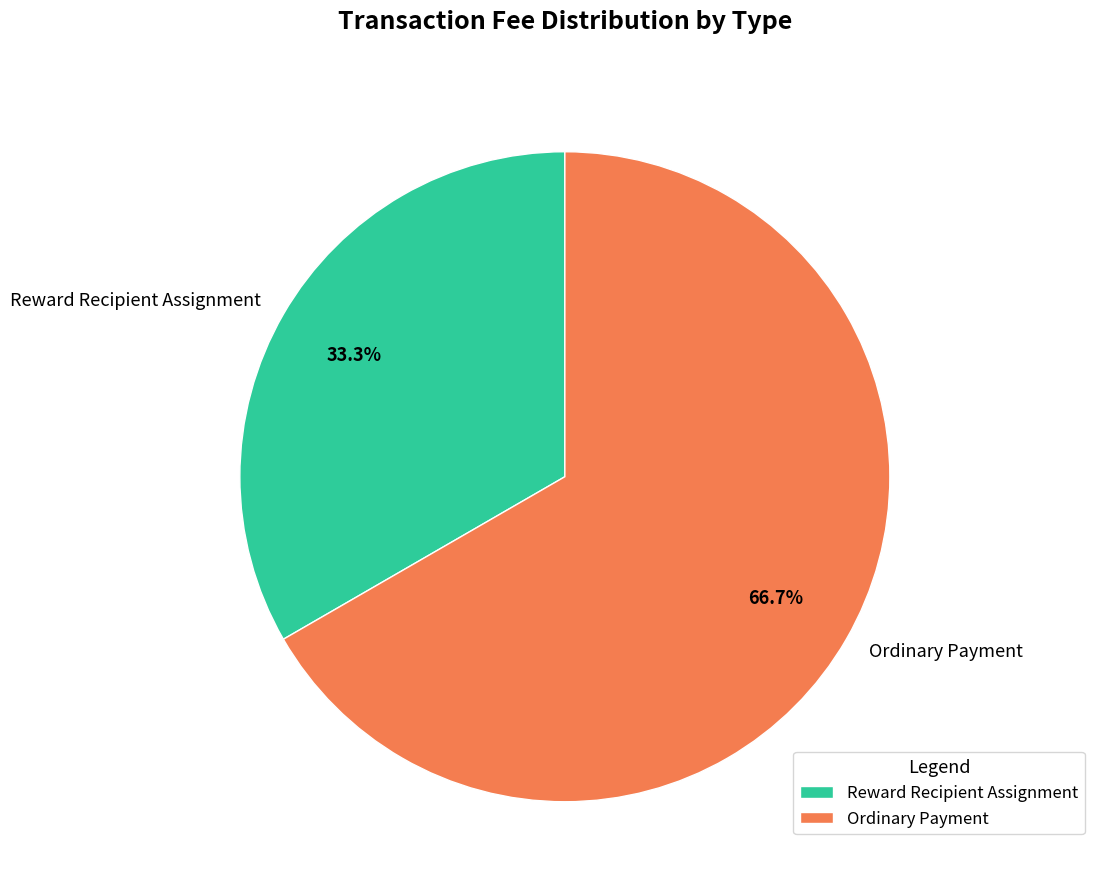

How many segments does this pie chart have?

2